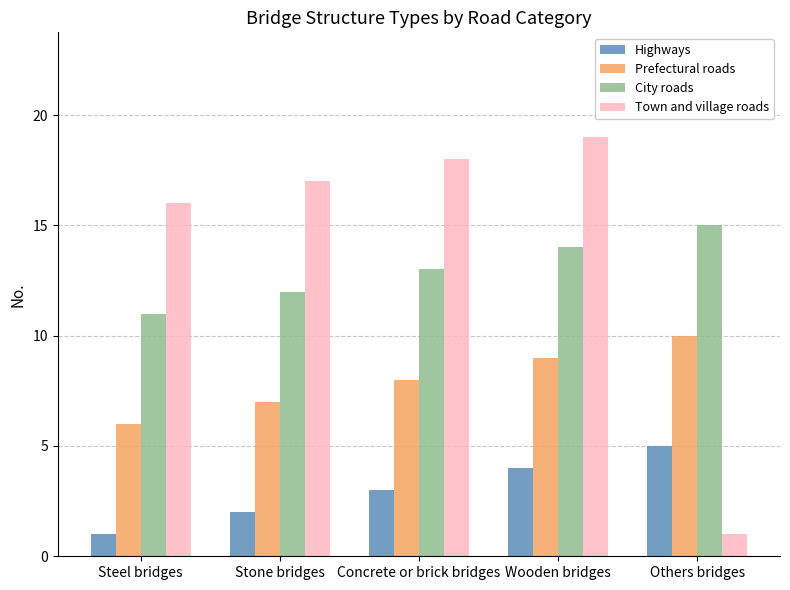

Which series has the widest spread of values?

Town and village roads